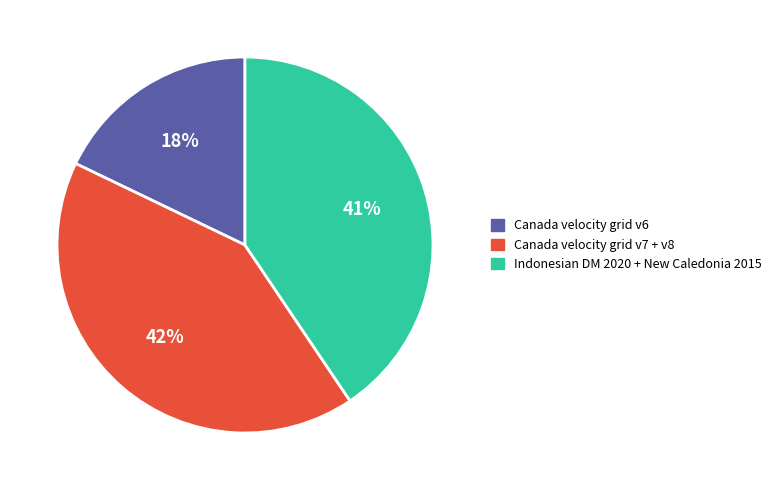

To the nearest percent, what is the average slice percentage?

33%